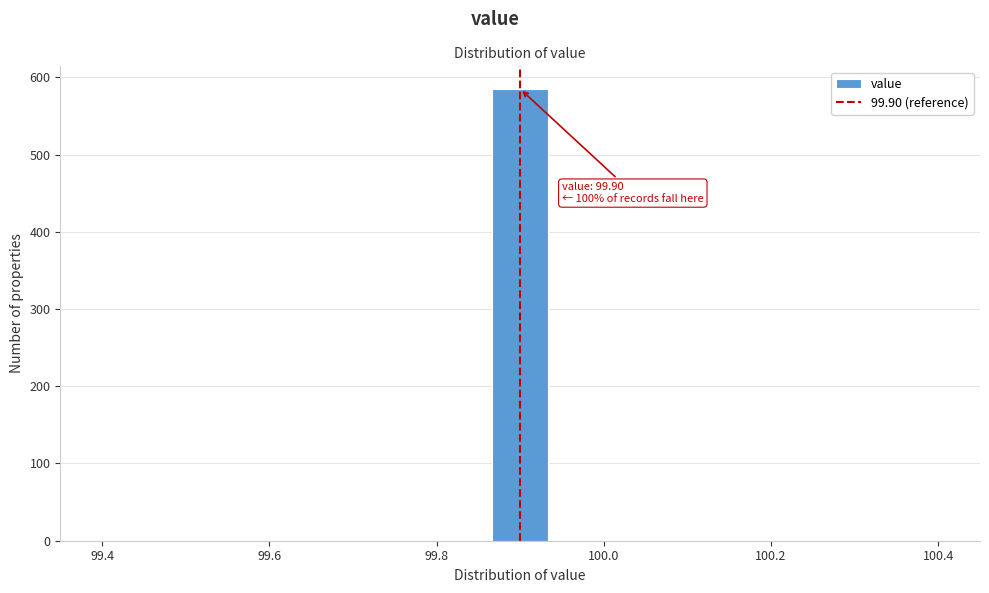

Read against the x-axis, roughly where is the centre of the tallest bar?

99.90